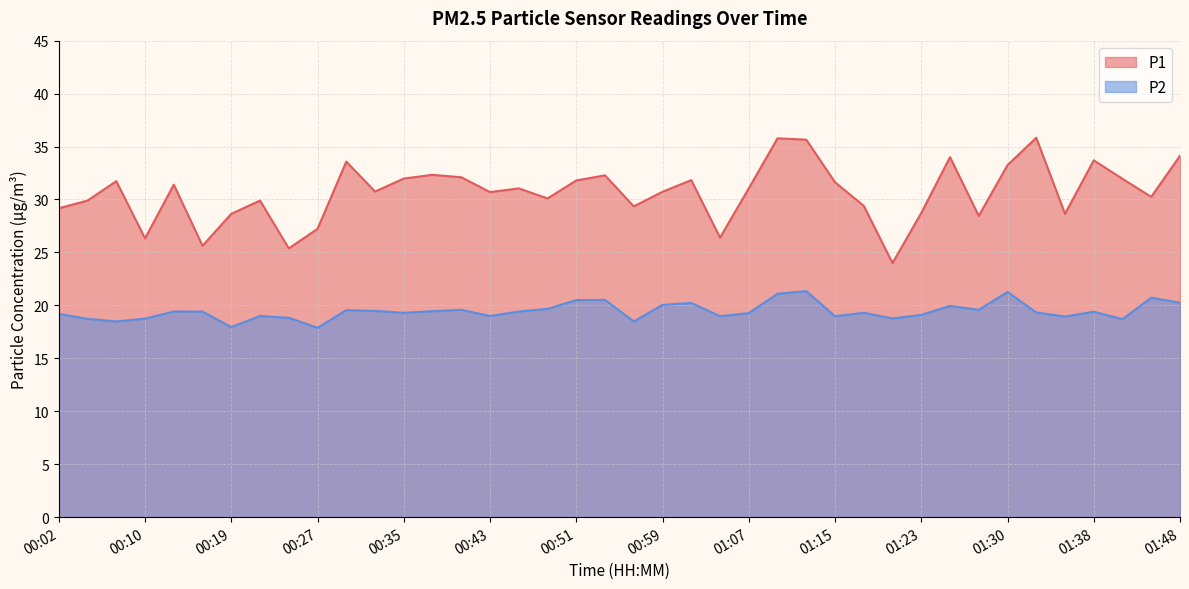

The P2 series shows 19.3 at 01:18. True or false?

True